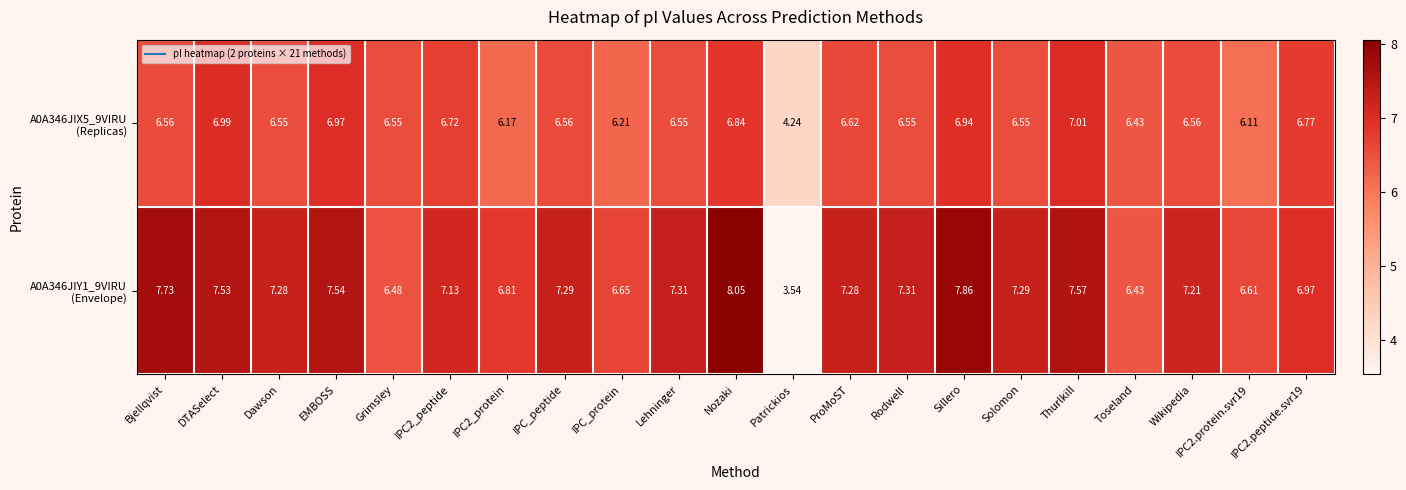

Which category has the lowest value across all series?

Patrickios